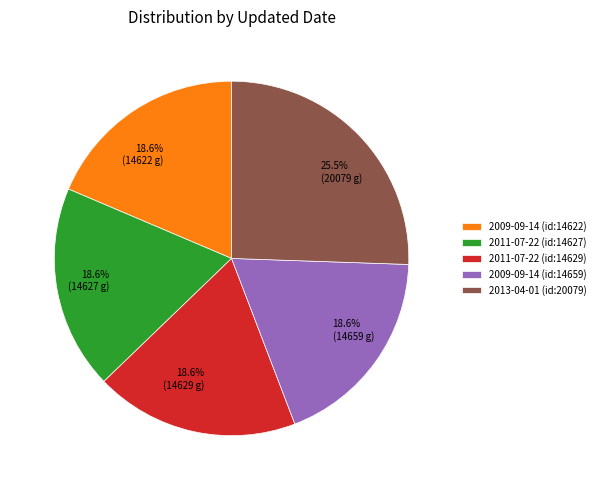

How many segments does this pie chart have?

5